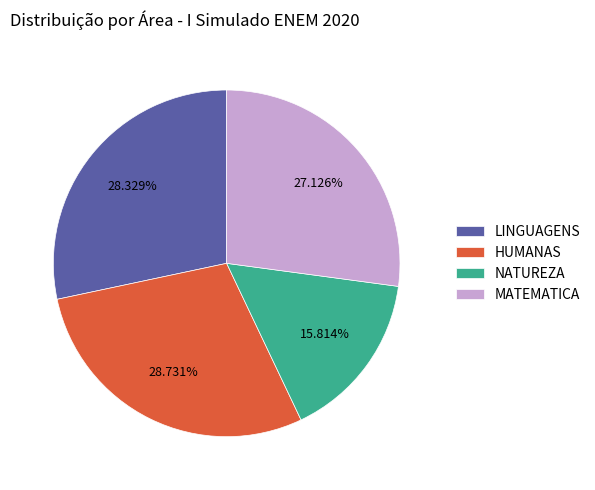

Is HUMANAS the majority of the pie?

No